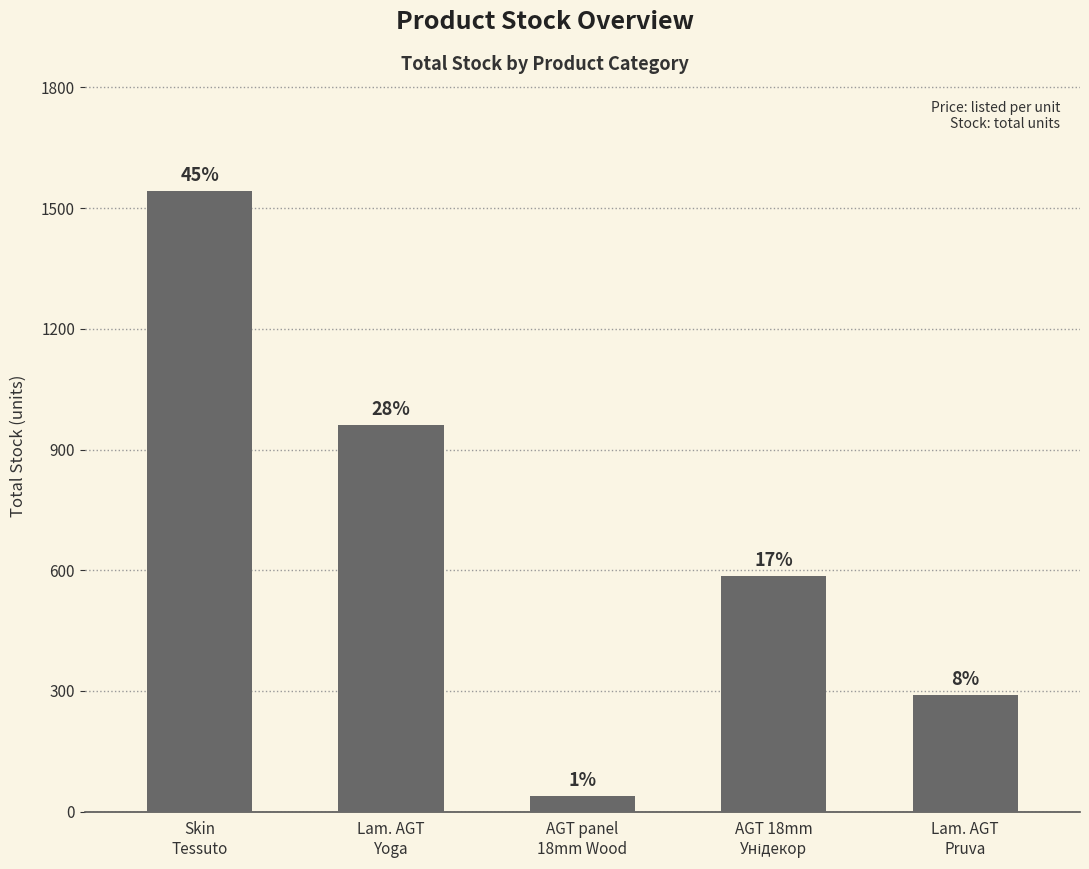

What is the difference between the maximum and minimum values?

1504